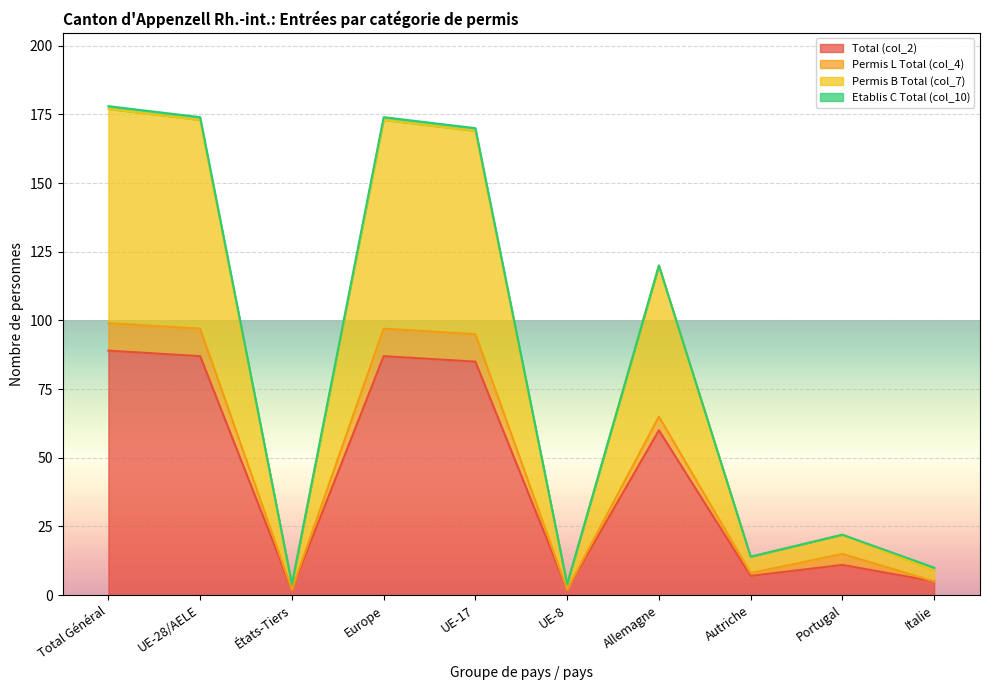

How many values in the Permis B Total (col_7) series exceed 120?

4